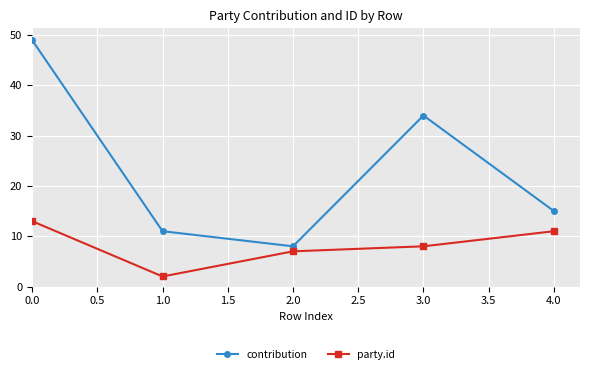

What is the value of the contribution point at the 4th from the left?

34